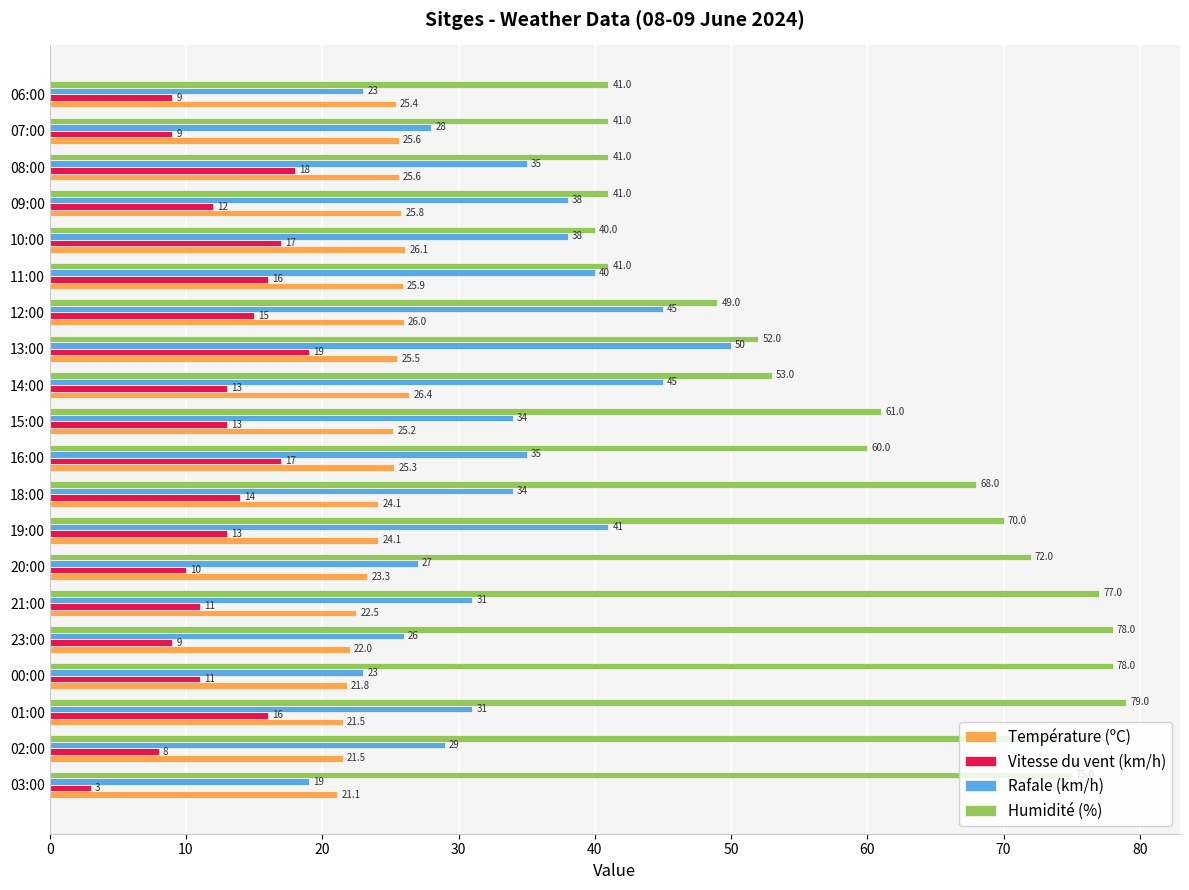

Rank the series at 23:00 from highest to lowest value.

Humidité (%), Rafale (km/h), Température (ºC), Vitesse du vent (km/h)